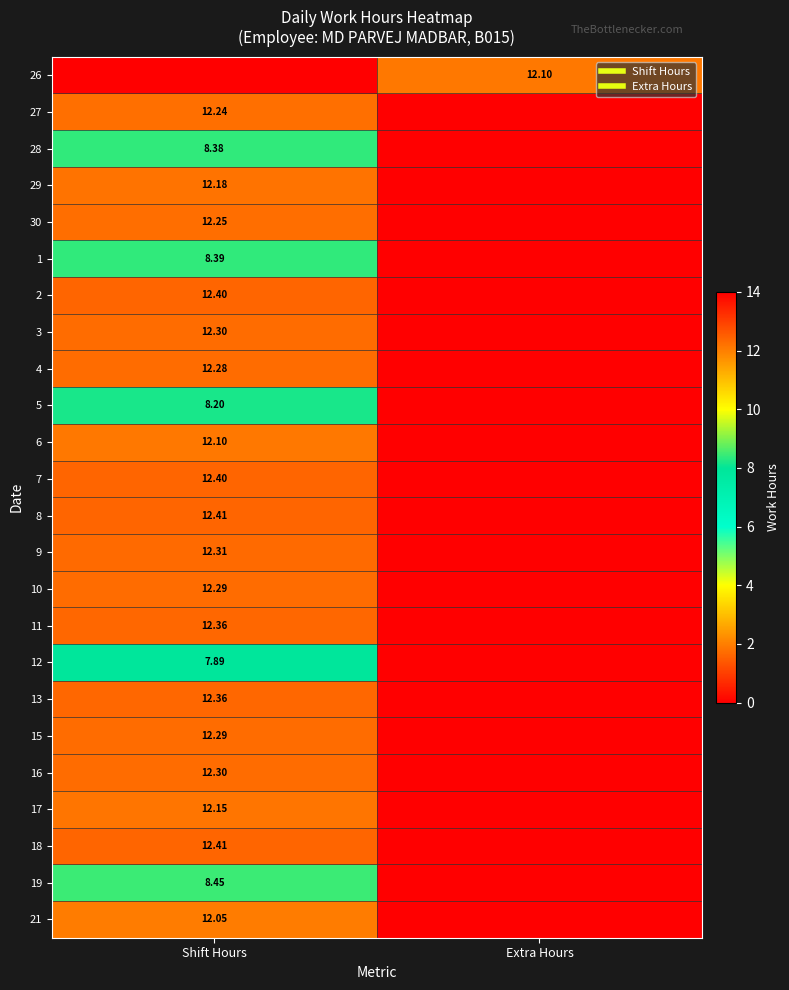

How many categories are shown in the chart?

2